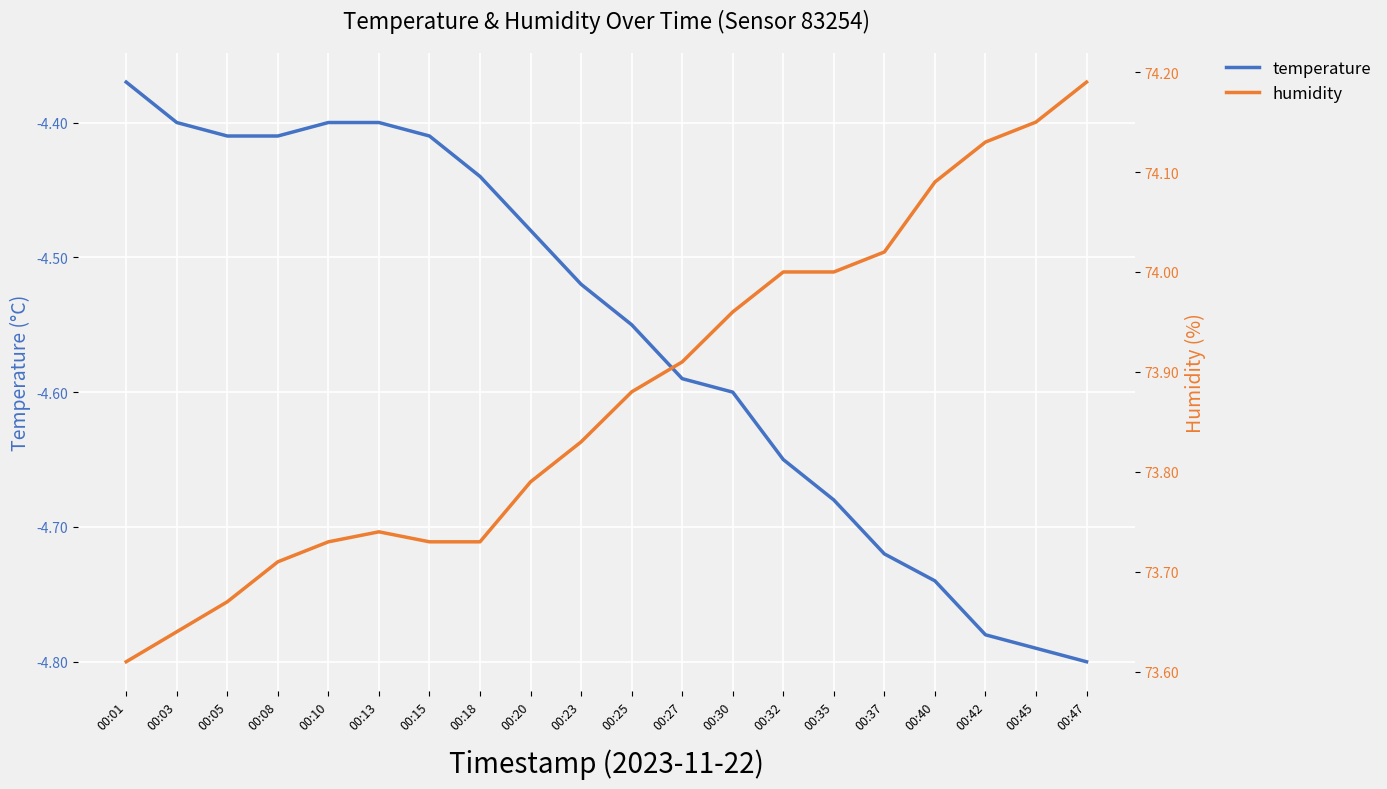

True or false: humidity and temperature intersect in this chart.

False